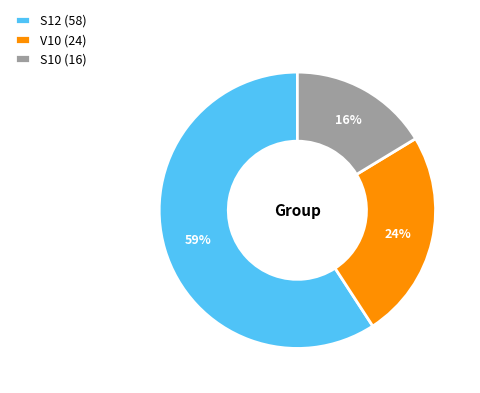

Does S10 represent more than half of the total?

No